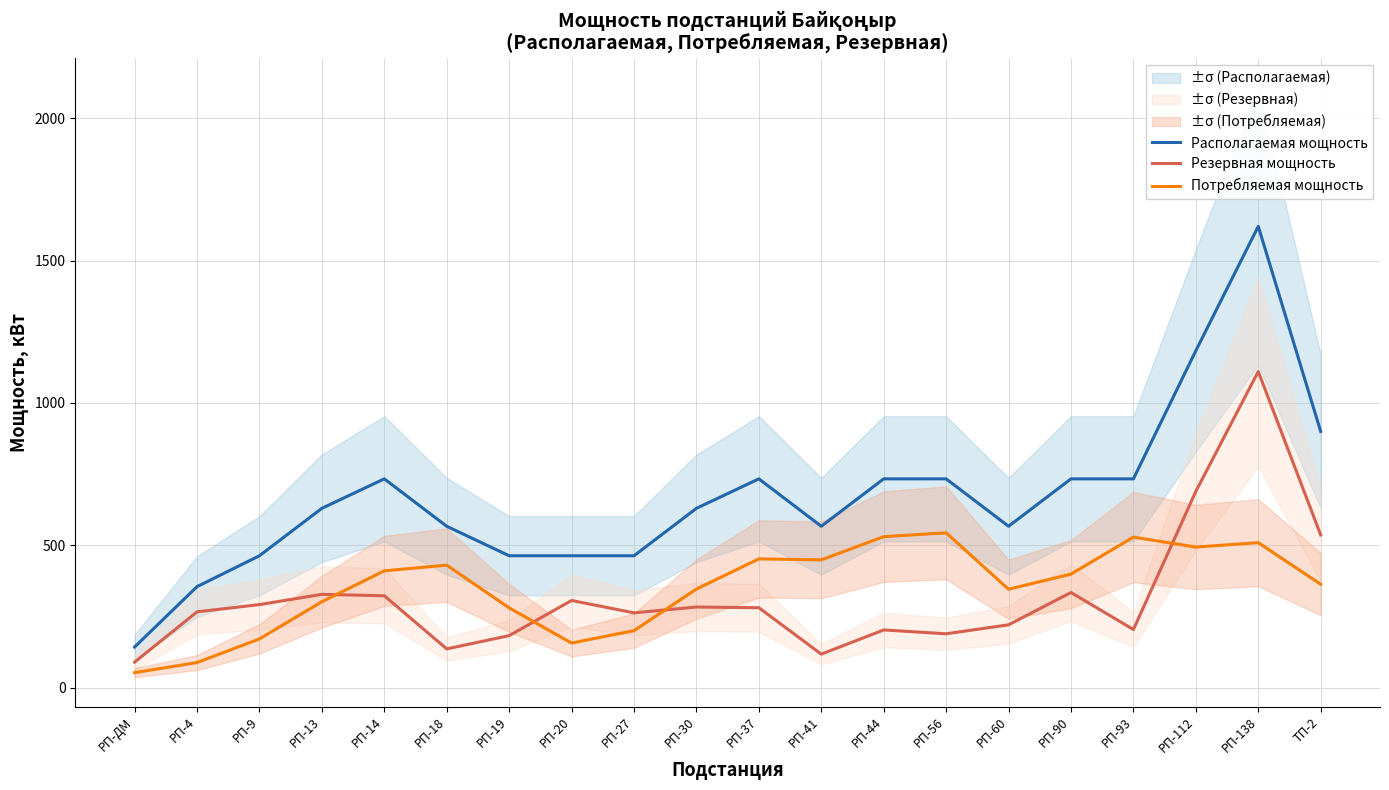

What is the difference between the highest and lowest values at РП-9?

292.0